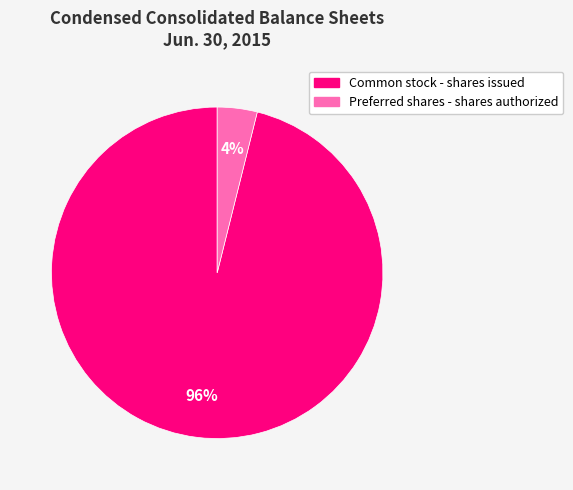

Which slice is the largest?

Common stock - shares issued